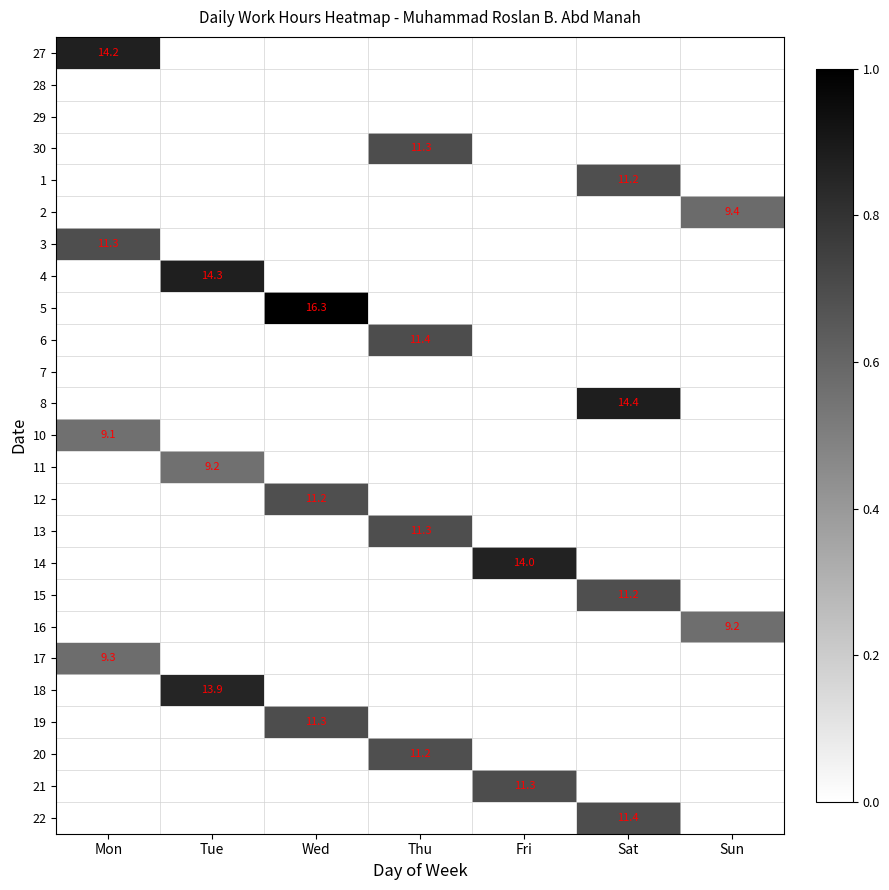

Which has a higher value, Tue or Mon?

Mon